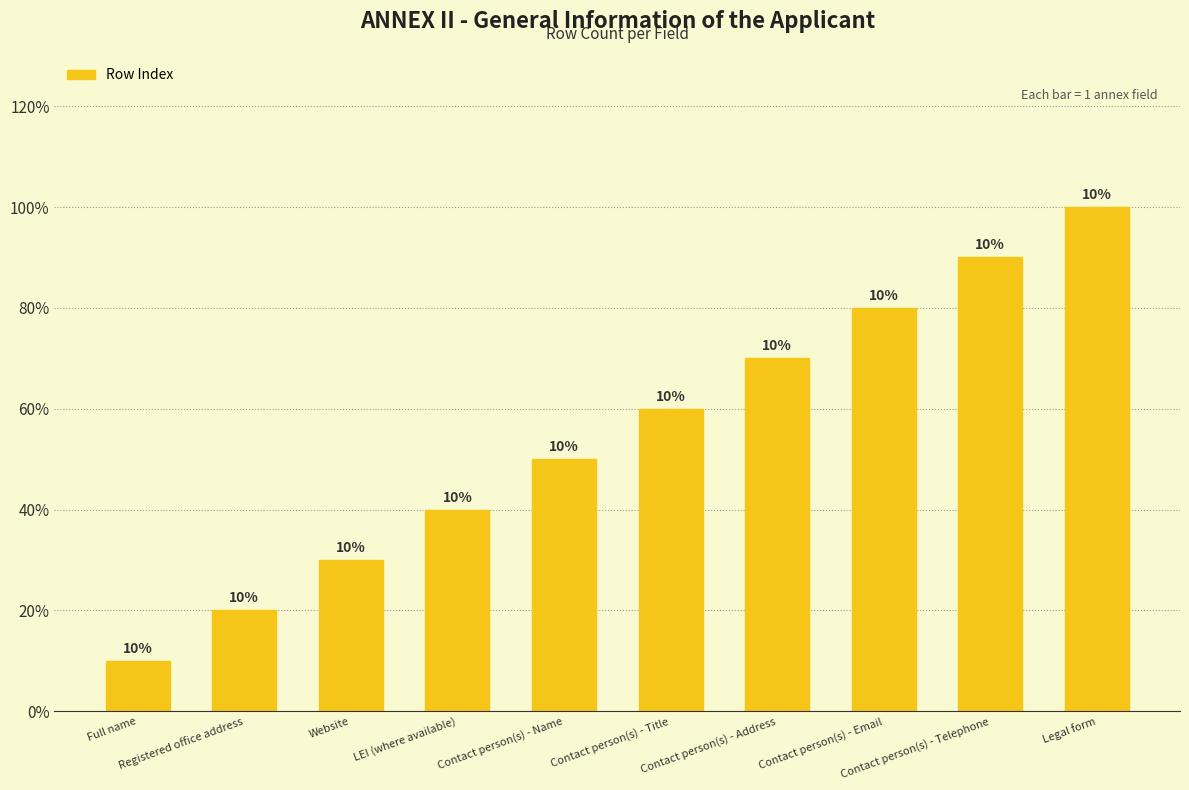

Read the value at Full name.

1